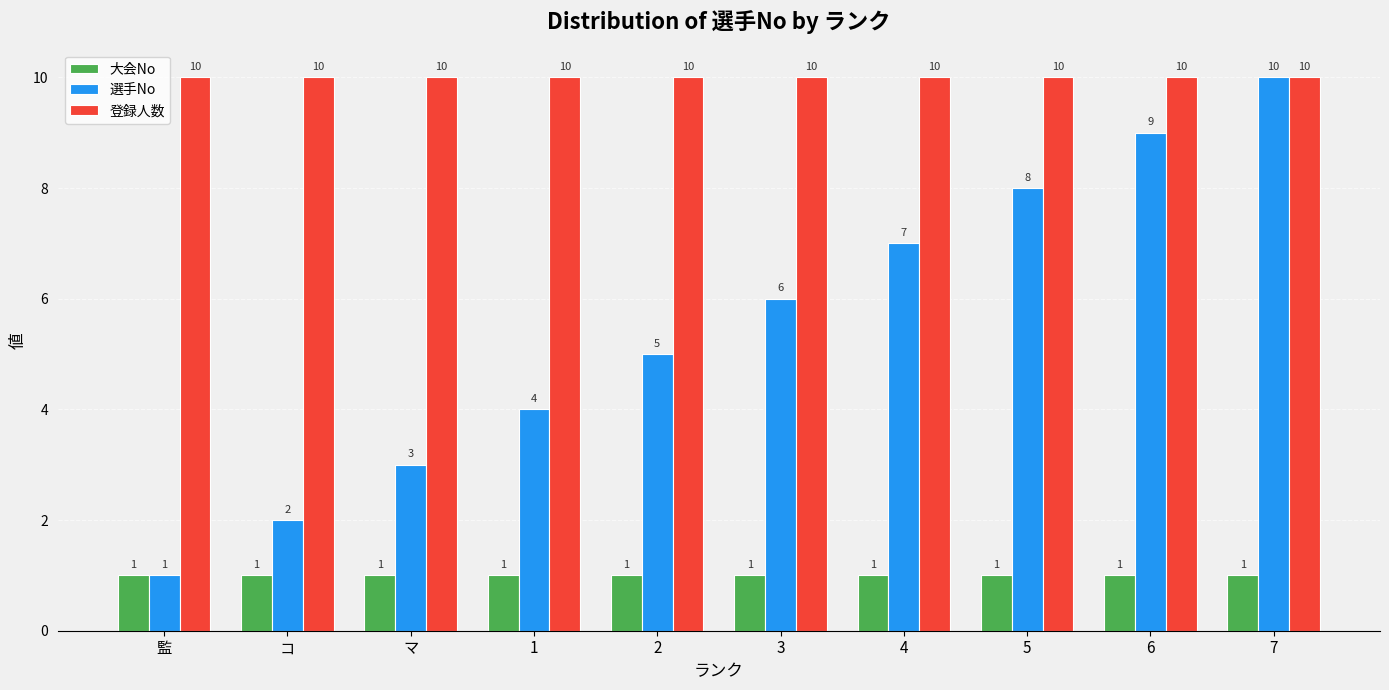

What is the total value across all series at 3?

17